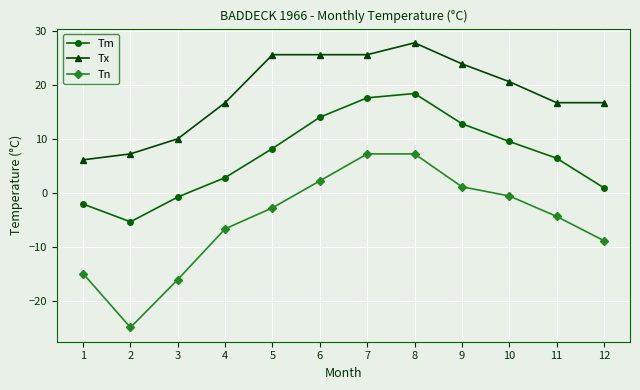

What is the value of the Tn point at the 2nd from the left?

-25.0